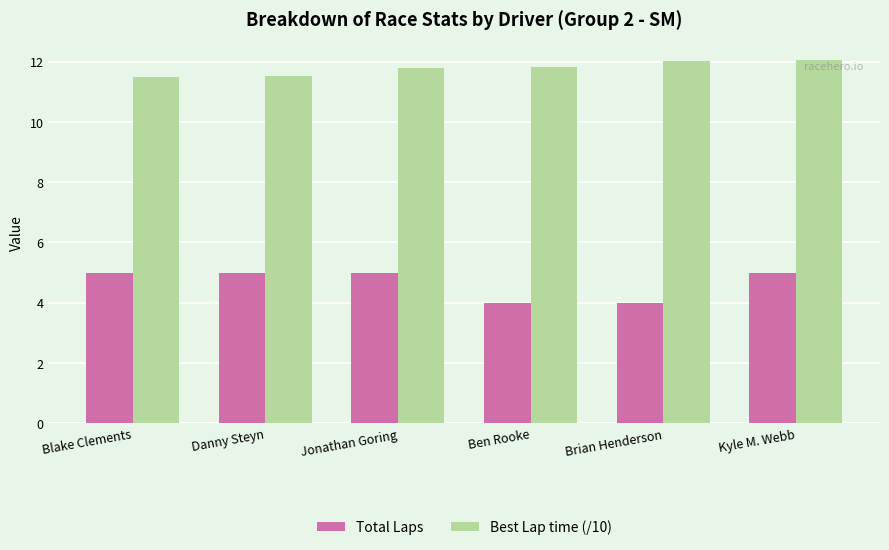

What is the spread (max minus min) of values at Ben Rooke?

7.8